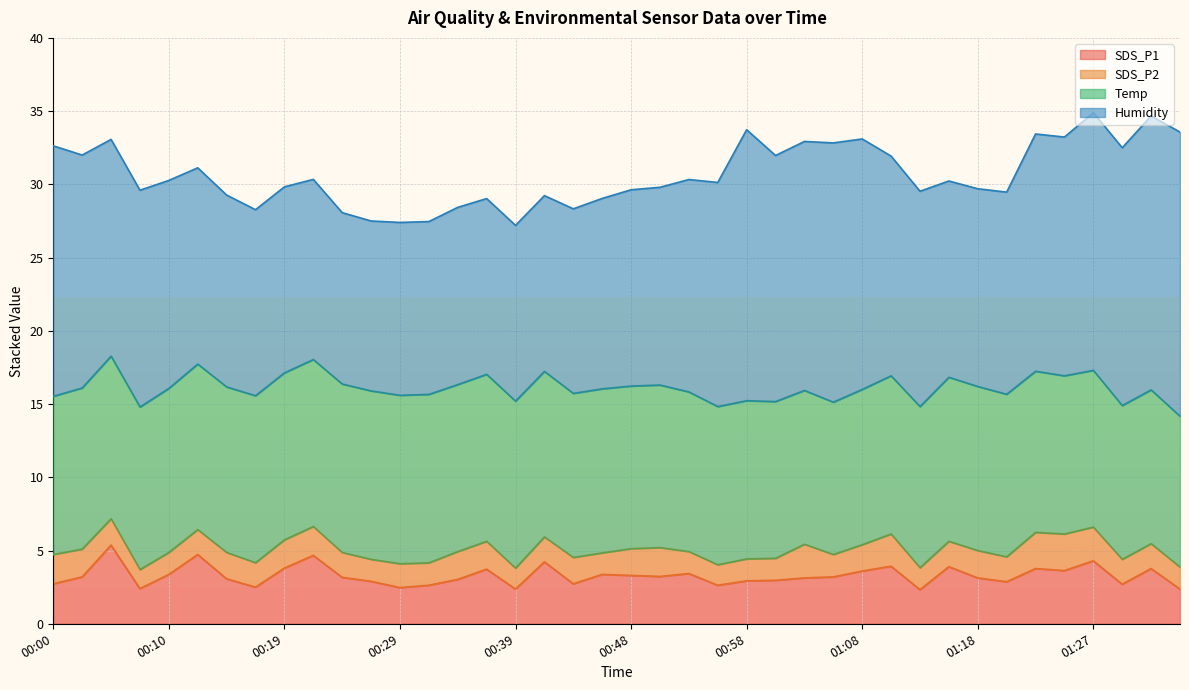

Reading right to left, transcribe all the data shown in this chart.

SDS_P1: 01:35=2.4	01:32=3.8	01:30=2.7	01:27=4.3	01:25=3.6	01:23=3.8	01:20=2.9	01:18=3.1	01:15=3.9	01:13=2.3	01:10=3.9	01:08=3.6	01:06=3.2	01:03=3.1	01:01=3.0	00:58=2.9	00:56=2.6	00:53=3.4	00:51=3.2	00:48=3.3	00:46=3.4	00:44=2.7	00:41=4.2	00:39=2.4	00:36=3.7	00:34=3.0	00:31=2.6	00:29=2.5	00:27=2.9	00:24=3.2	00:22=4.7	00:19=3.8	00:17=2.5	00:14=3.1	00:12=4.7	00:10=3.4	00:07=2.4	00:05=5.4	00:02=3.2	00:00=2.7
SDS_P2: 01:35=1.5	01:32=1.7	01:30=1.7	01:27=2.3	01:25=2.5	01:23=2.5	01:20=1.7	01:18=1.9	01:15=1.7	01:13=1.5	01:10=2.2	01:08=1.8	01:06=1.5	01:03=2.3	01:01=1.5	00:58=1.5	00:56=1.4	00:53=1.5	00:51=2.0	00:48=1.8	00:46=1.5	00:44=1.8	00:41=1.7	00:39=1.4	00:36=1.9	00:34=1.9	00:31=1.5	00:29=1.6	00:27=1.5	00:24=1.7	00:22=2.0	00:19=1.9	00:17=1.7	00:14=1.8	00:12=1.7	00:10=1.5	00:07=1.3	00:05=1.8	00:02=1.9	00:00=2.0
Temp: 01:35=10.3	01:32=10.5	01:30=10.5	01:27=10.7	01:25=10.8	01:23=11.0	01:20=11.1	01:18=11.2	01:15=11.2	01:13=11.0	01:10=10.8	01:08=10.6	01:06=10.4	01:03=10.5	01:01=10.7	00:58=10.8	00:56=10.8	00:53=10.9	00:51=11.1	00:48=11.1	00:46=11.2	00:44=11.2	00:41=11.3	00:39=11.4	00:36=11.4	00:34=11.4	00:31=11.5	00:29=11.5	00:27=11.5	00:24=11.5	00:22=11.4	00:19=11.4	00:17=11.4	00:14=11.3	00:12=11.3	00:10=11.2	00:07=11.1	00:05=11.1	00:02=11.0	00:00=10.8
Humidity: 01:35=19.4	01:32=18.7	01:30=17.6	01:27=17.6	01:25=16.3	01:23=16.2	01:20=13.8	01:18=13.5	01:15=13.4	01:13=14.7	01:10=15.0	01:08=17.1	01:06=17.7	01:03=17.0	01:01=16.8	00:58=18.5	00:56=15.3	00:53=14.5	00:51=13.5	00:48=13.4	00:46=13.0	00:44=12.6	00:41=12.0	00:39=12.0	00:36=12.0	00:34=12.1	00:31=11.8	00:29=11.8	00:27=11.6	00:24=11.7	00:22=12.3	00:19=12.7	00:17=12.7	00:14=13.1	00:12=13.4	00:10=14.2	00:07=14.8	00:05=14.8	00:02=15.9	00:00=17.1